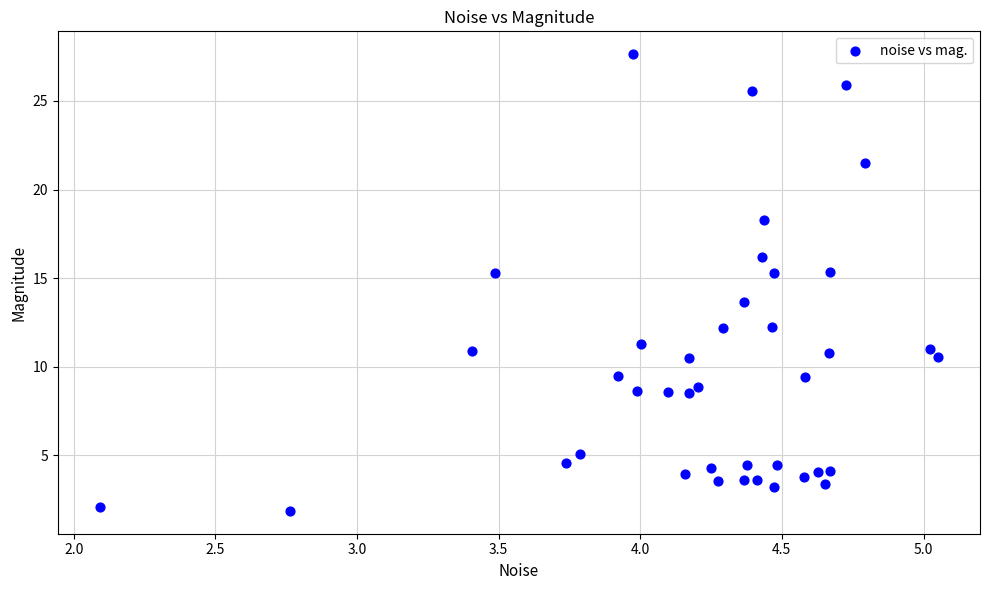

What Y value in the scatter plot is closest to 14?

13.7